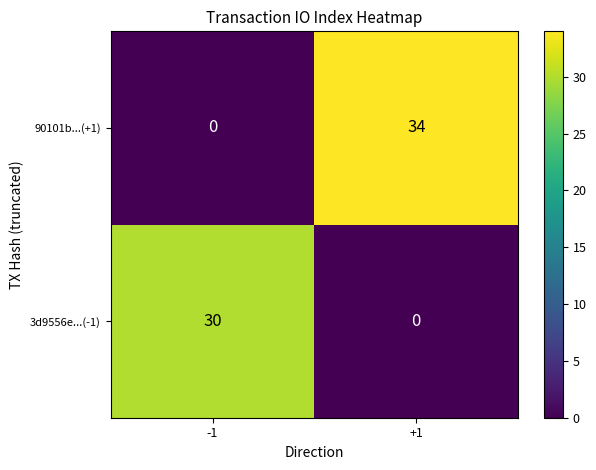

What is the greatest value displayed?

34